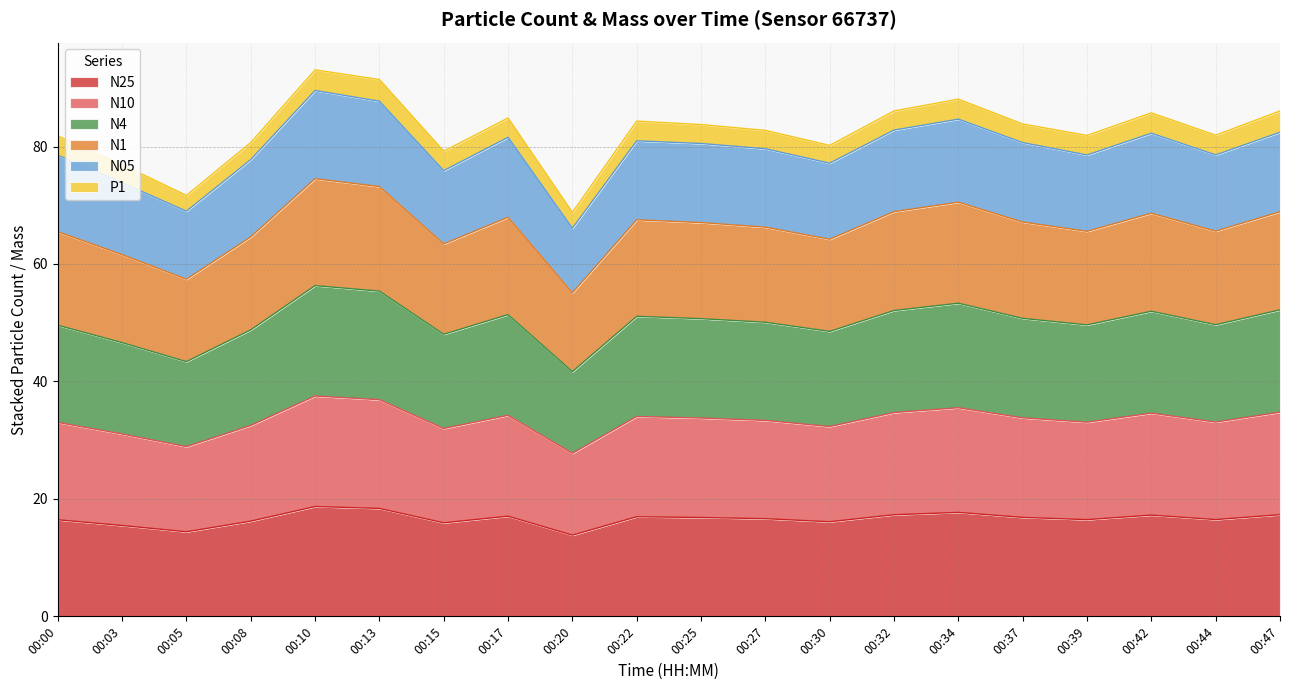

Which has a higher value, 00:37 or 00:13?

00:13